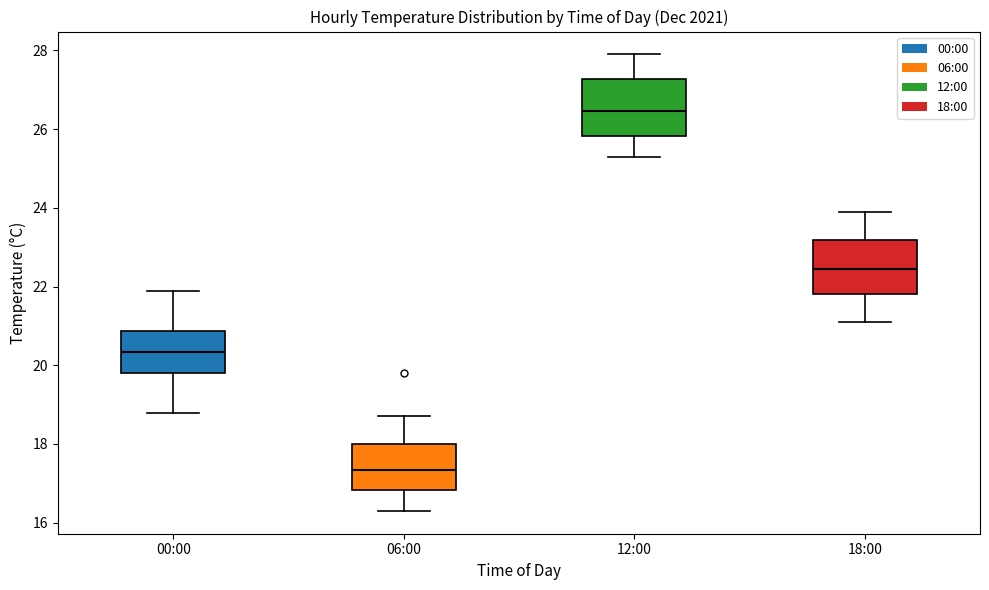

Reading left to right, transcribe this box plot: for each box, give where its median line is, the range the box spans, and where its two whiskers end, as read against the y-axis. The values are not printed on the chart, so give them approximately, as read against the axis.

00:00: median 20.4, box 19.8 to 20.8, whiskers 18.8 to 22.0
06:00: median 17.4, box 16.8 to 18.0, whiskers 16.4 to 18.8
12:00: median 26.4, box 25.8 to 27.2, whiskers 25.4 to 28.0
18:00: median 22.4, box 21.8 to 23.2, whiskers 21.2 to 24.0